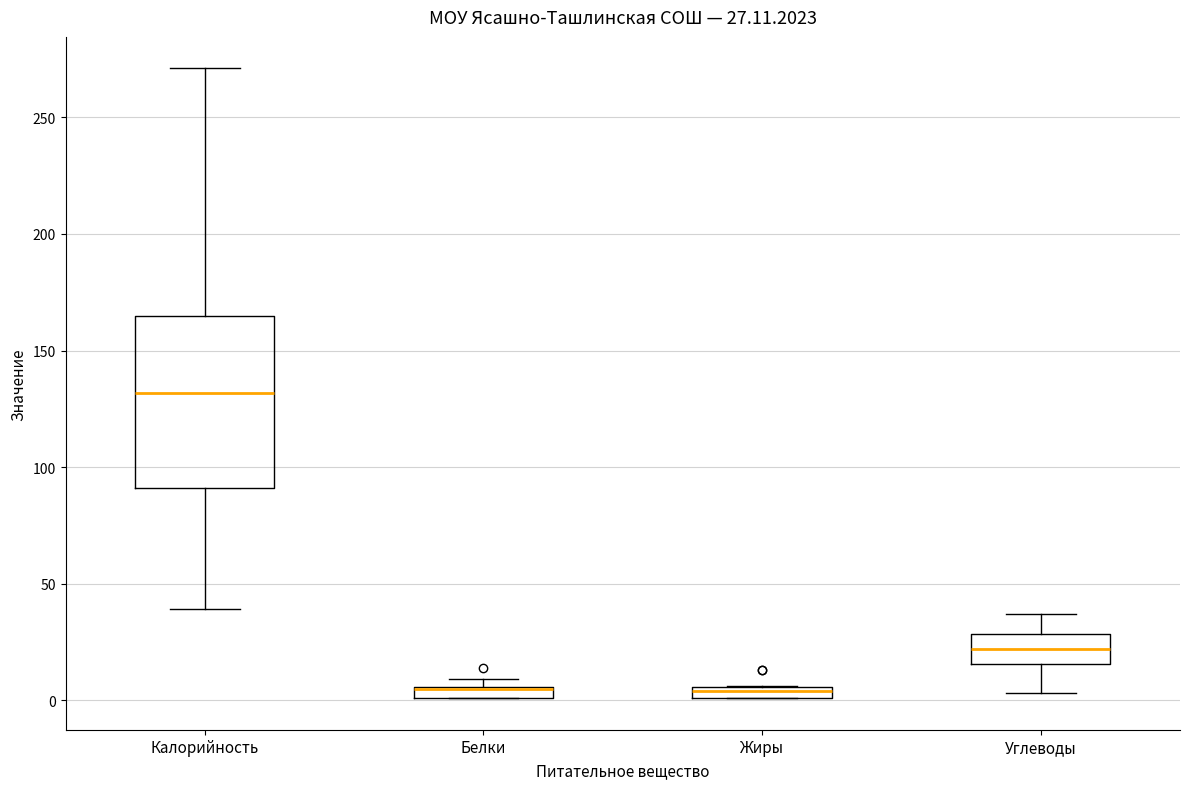

Comparing the boxes themselves (not the whiskers), which one is the tallest?

Калорийность